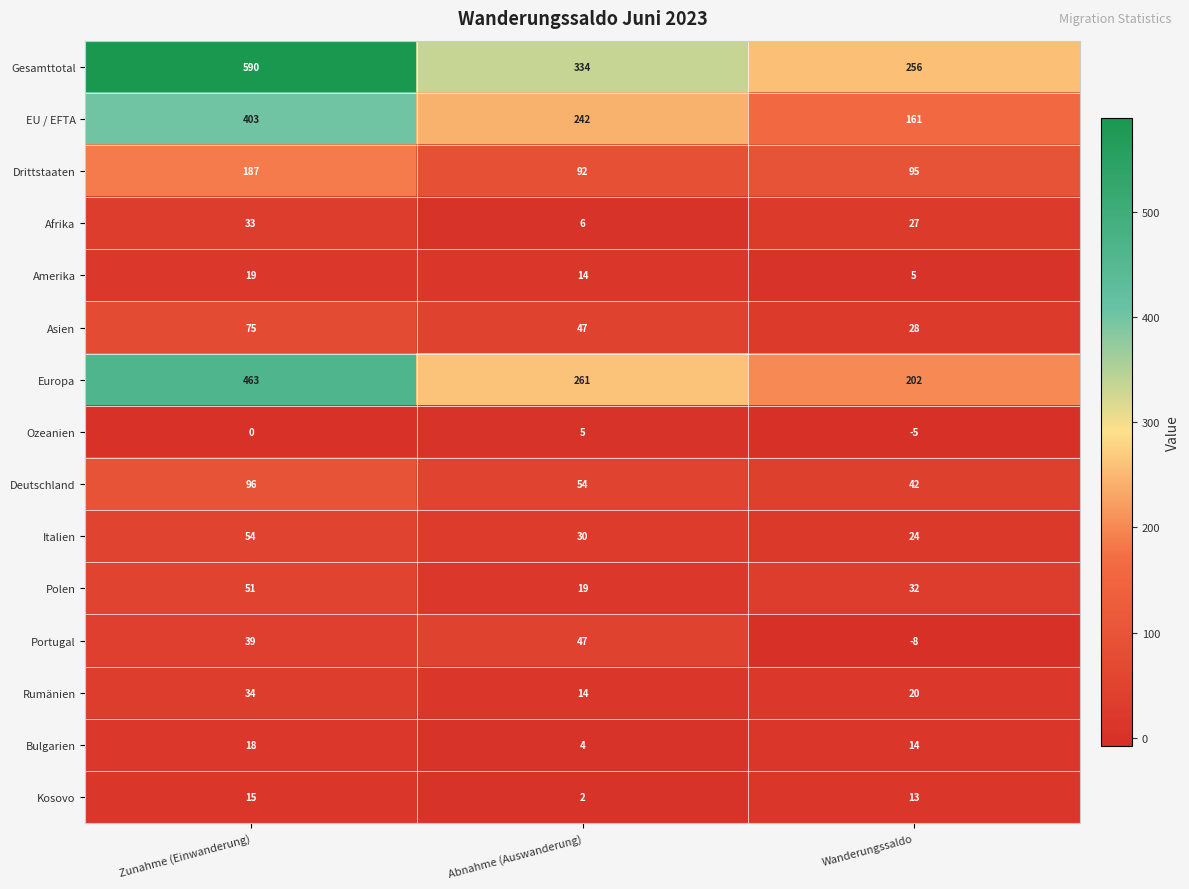

What is the approximate value of Kosovo at Wanderungssaldo, to the nearest 10?

10